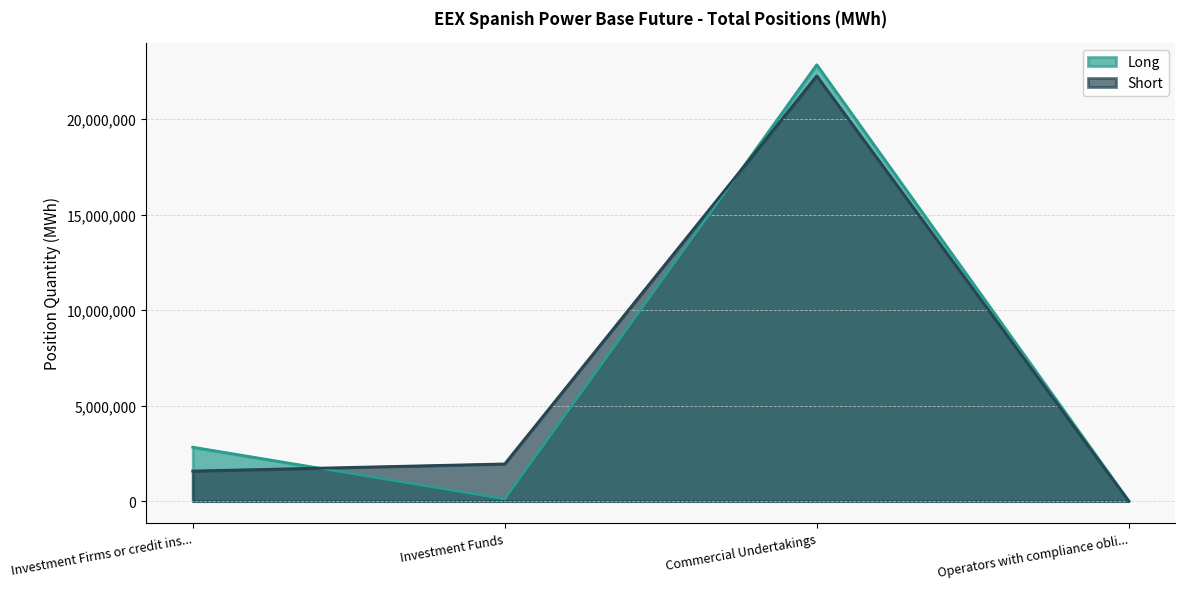

What are all the series names shown in the legend?

Long, Short